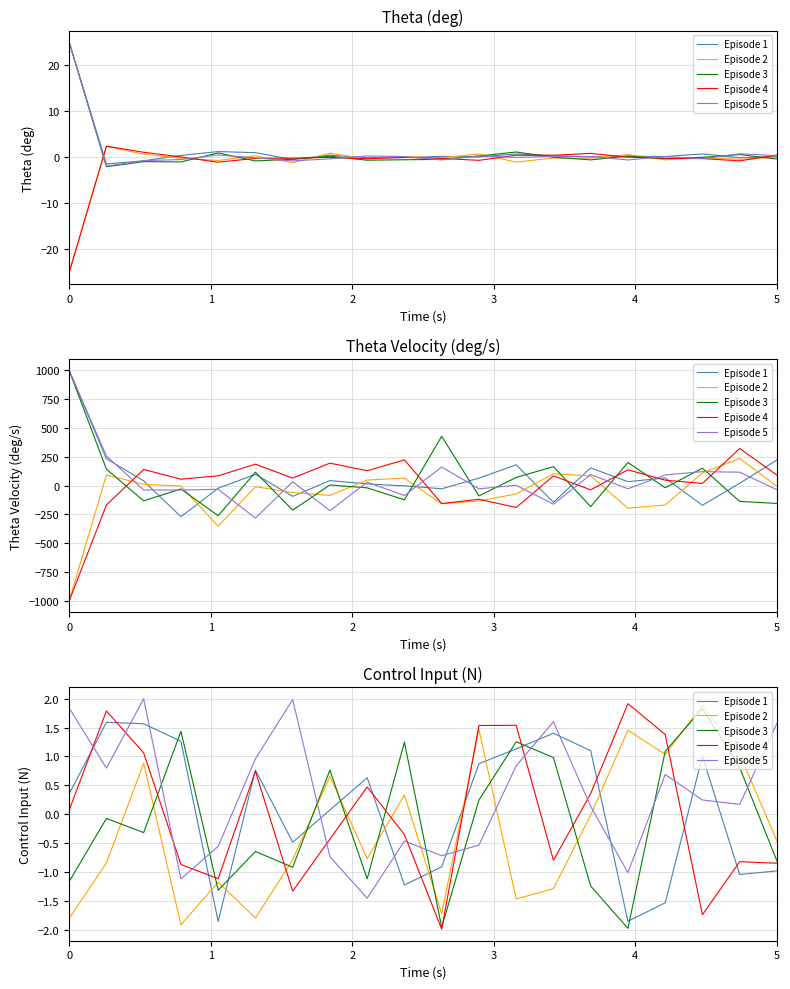

What is the value of the Episode 5 point at the 18th from the left?

0.2